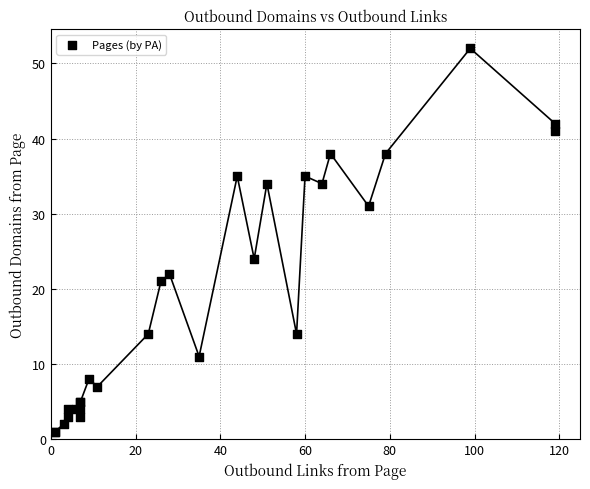

What Y value in the scatter plot is closest to 26?

24